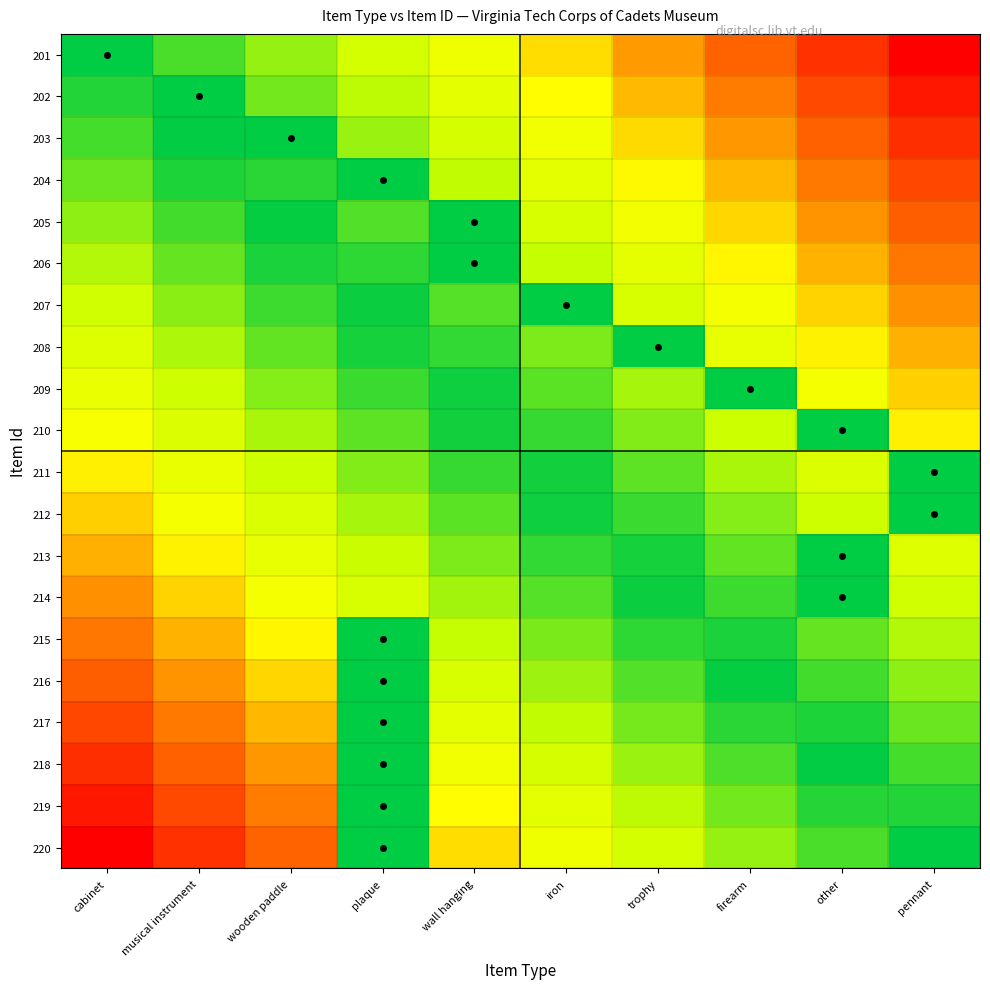

Reading left to right, extract all data points from this chart.

201: cabinet=0.0	musical instrument=0.1	wooden paddle=0.2	plaque=0.3	wall hanging=0.4	iron=0.6	trophy=0.7	firearm=0.8	other=0.9	pennant=1.0
202: cabinet=0.1	musical instrument=0.0	wooden paddle=0.2	plaque=0.3	wall hanging=0.4	iron=0.5	trophy=0.6	firearm=0.7	other=0.8	pennant=0.9
203: cabinet=0.1	musical instrument=0.0	wooden paddle=0.0	plaque=0.2	wall hanging=0.3	iron=0.5	trophy=0.6	firearm=0.7	other=0.8	pennant=0.9
204: cabinet=0.2	musical instrument=0.0	wooden paddle=0.1	plaque=0.0	wall hanging=0.3	iron=0.4	trophy=0.5	firearm=0.6	other=0.7	pennant=0.8
205: cabinet=0.2	musical instrument=0.1	wooden paddle=0.0	plaque=0.1	wall hanging=0.0	iron=0.3	trophy=0.5	firearm=0.6	other=0.7	pennant=0.8
206: cabinet=0.3	musical instrument=0.2	wooden paddle=0.0	plaque=0.1	wall hanging=0.0	iron=0.3	trophy=0.4	firearm=0.5	other=0.6	pennant=0.7
207: cabinet=0.3	musical instrument=0.2	wooden paddle=0.1	plaque=0.0	wall hanging=0.1	iron=0.0	trophy=0.4	firearm=0.5	other=0.6	pennant=0.7
208: cabinet=0.4	musical instrument=0.3	wooden paddle=0.1	plaque=0.0	wall hanging=0.1	iron=0.2	trophy=0.0	firearm=0.4	other=0.5	pennant=0.6
209: cabinet=0.4	musical instrument=0.3	wooden paddle=0.2	plaque=0.1	wall hanging=0.0	iron=0.1	trophy=0.2	firearm=0.0	other=0.5	pennant=0.6
210: cabinet=0.5	musical instrument=0.4	wooden paddle=0.3	plaque=0.1	wall hanging=0.0	iron=0.1	trophy=0.2	firearm=0.3	other=0.0	pennant=0.5
211: cabinet=0.5	musical instrument=0.4	wooden paddle=0.3	plaque=0.2	wall hanging=0.1	iron=0.0	trophy=0.1	firearm=0.3	other=0.4	pennant=0.0
212: cabinet=0.6	musical instrument=0.5	wooden paddle=0.4	plaque=0.2	wall hanging=0.1	iron=0.0	trophy=0.1	firearm=0.2	other=0.3	pennant=0.0
213: cabinet=0.6	musical instrument=0.5	wooden paddle=0.4	plaque=0.3	wall hanging=0.2	iron=0.1	trophy=0.0	firearm=0.1	other=0.0	pennant=0.4
214: cabinet=0.7	musical instrument=0.6	wooden paddle=0.5	plaque=0.4	wall hanging=0.2	iron=0.1	trophy=0.0	firearm=0.1	other=0.0	pennant=0.3
215: cabinet=0.7	musical instrument=0.6	wooden paddle=0.5	plaque=0.0	wall hanging=0.3	iron=0.2	trophy=0.1	firearm=0.0	other=0.2	pennant=0.3
216: cabinet=0.8	musical instrument=0.7	wooden paddle=0.6	plaque=0.0	wall hanging=0.3	iron=0.2	trophy=0.1	firearm=0.0	other=0.1	pennant=0.2
217: cabinet=0.8	musical instrument=0.7	wooden paddle=0.6	plaque=0.0	wall hanging=0.4	iron=0.3	trophy=0.2	firearm=0.1	other=0.0	pennant=0.2
218: cabinet=0.9	musical instrument=0.8	wooden paddle=0.7	plaque=0.0	wall hanging=0.5	iron=0.3	trophy=0.2	firearm=0.1	other=0.0	pennant=0.1
219: cabinet=0.9	musical instrument=0.8	wooden paddle=0.7	plaque=0.0	wall hanging=0.5	iron=0.4	trophy=0.3	firearm=0.2	other=0.1	pennant=0.1
220: cabinet=1.0	musical instrument=0.9	wooden paddle=0.8	plaque=0.0	wall hanging=0.6	iron=0.4	trophy=0.3	firearm=0.2	other=0.1	pennant=0.0